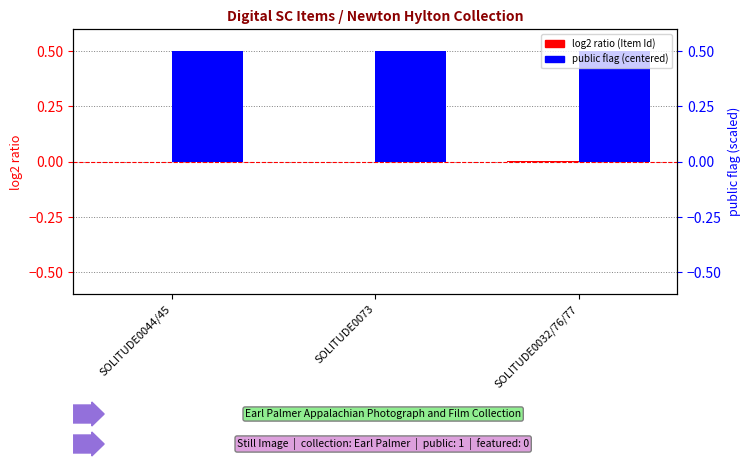

What is the label of the 1st bar from the right?

SOLITUDE0032/76/77